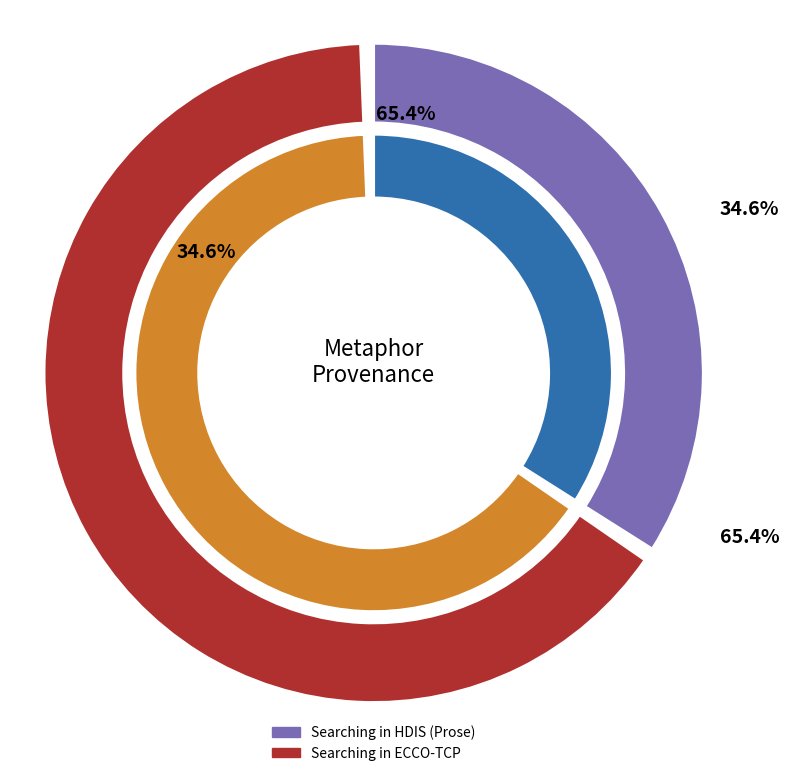

What is the largest slice in the pie chart?

Searching in ECCO-TCP